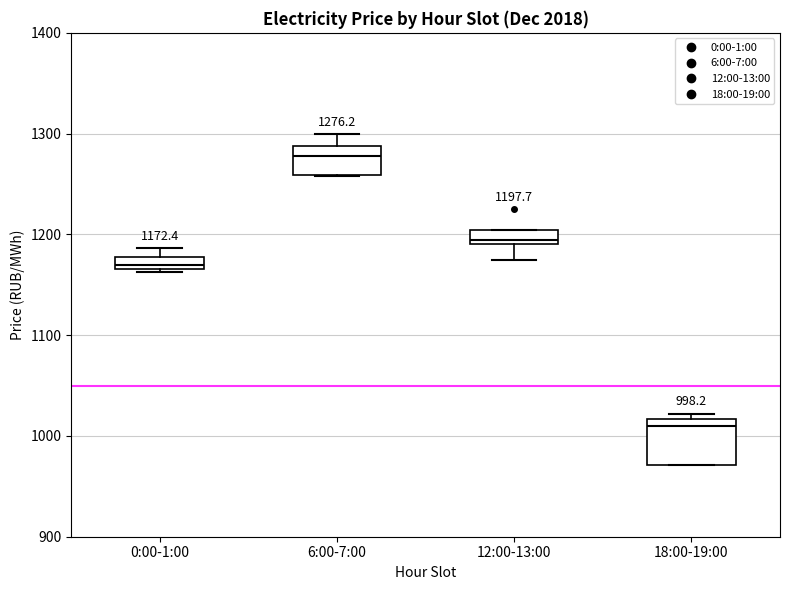

Which box has the highest median line?

6:00-7:00